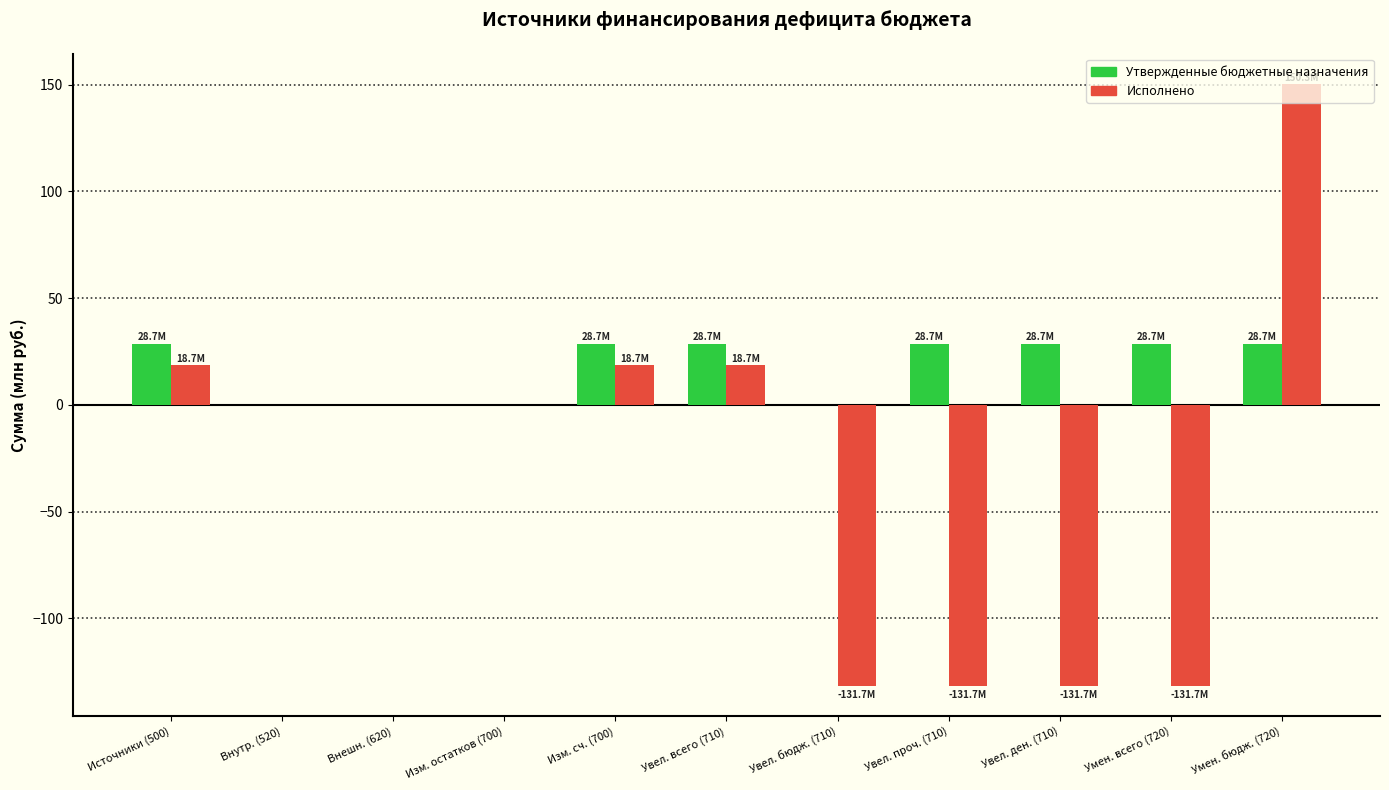

How many distinct data groups are displayed?

2